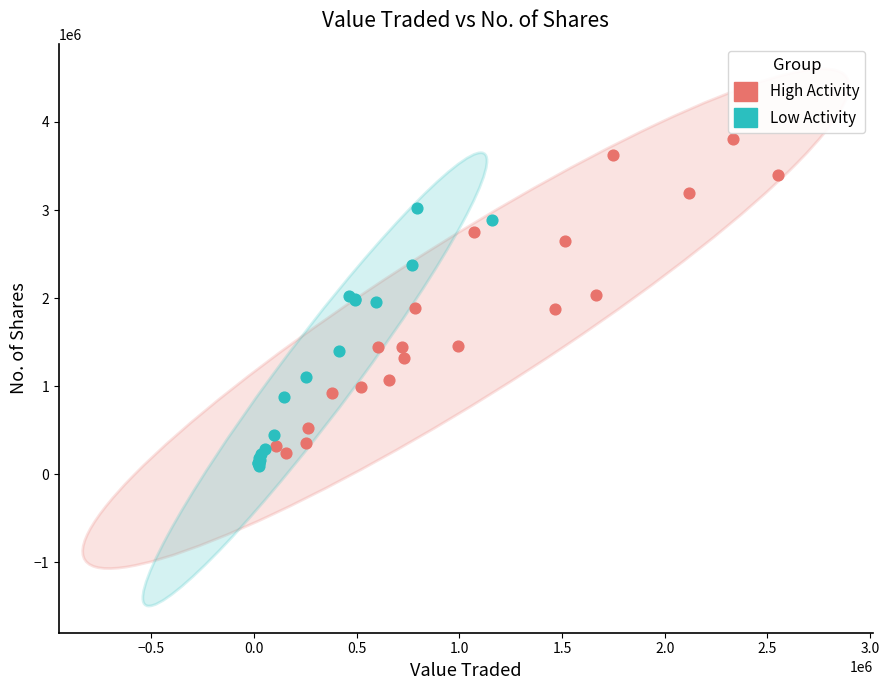

Which series contains the highest Y value?

High Activity